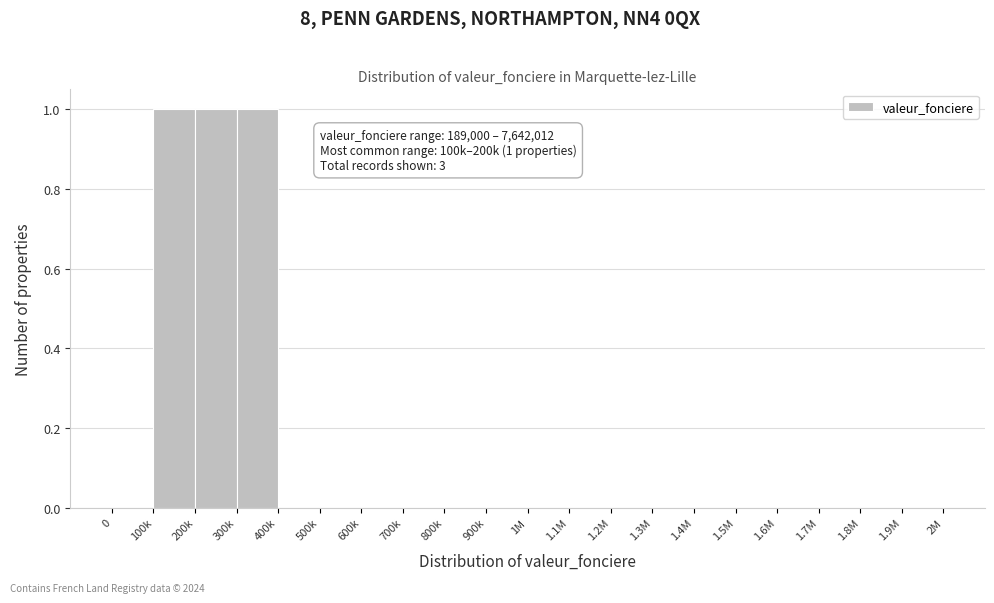

Reading right to left, extract all data points from this chart.

1.9M=0	1.8M=0	1.7M=0	1.6M=0	1.5M=0	1.4M=0	1.3M=0	1.2M=0	1.1M=0	1M=0	900k=0	800k=0	700k=0	600k=0	500k=0	400k=0	300k=1	200k=1	100k=1	0=0